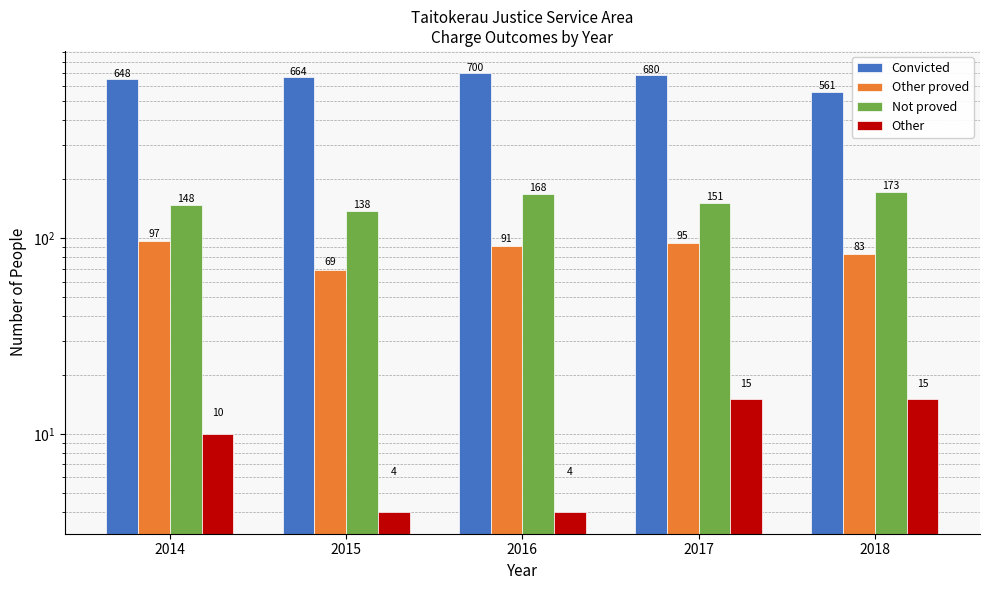

Where does the Not proved series first go above 151?

2016